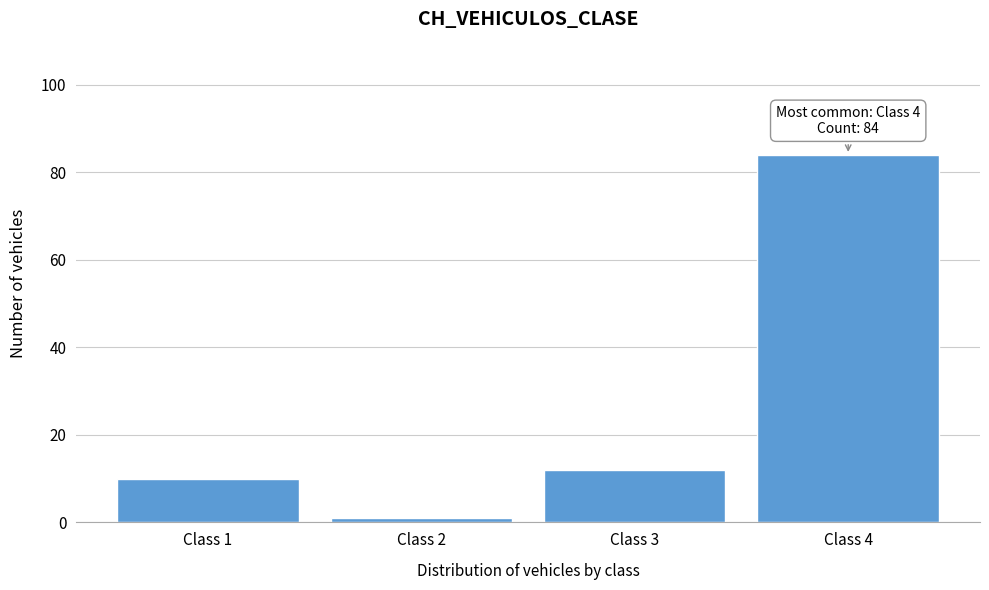

Reading right to left, list all the values displayed in this chart.

Class 4=84	Class 3=12	Class 2=1	Class 1=10